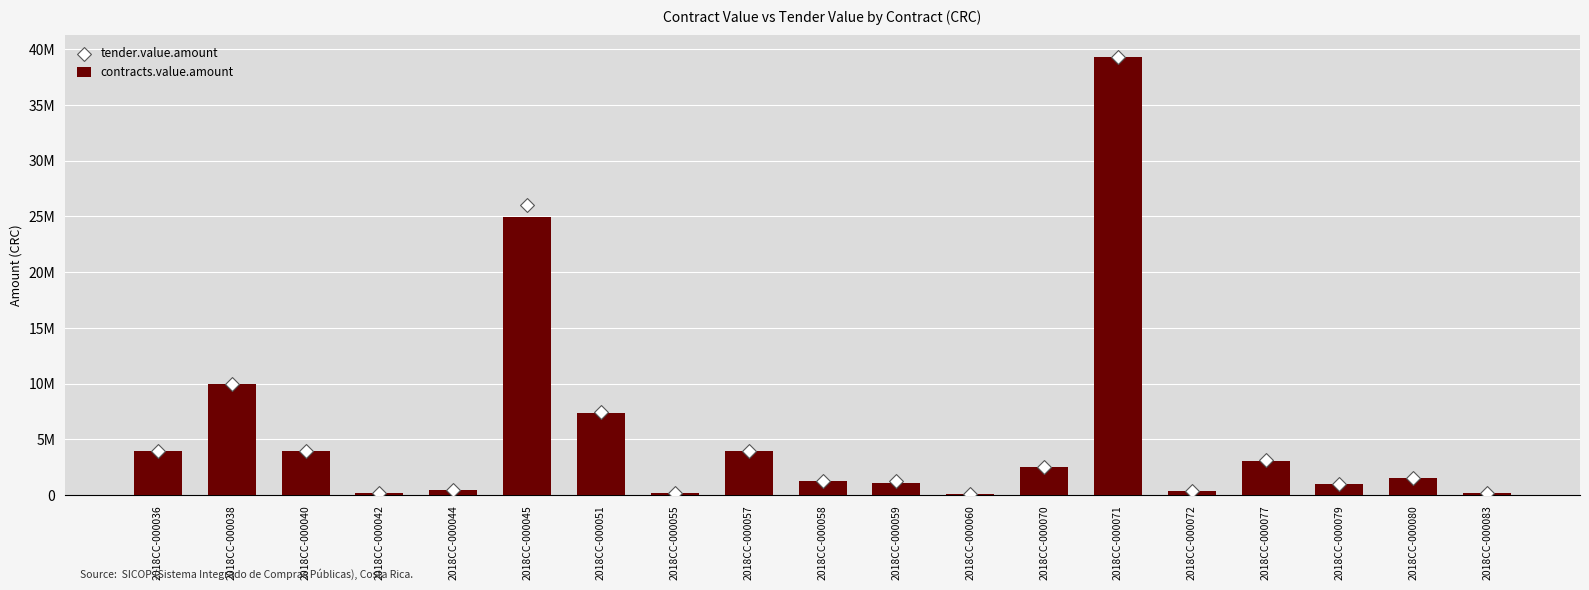

At how many categories does at least one series exceed 6721643?

4